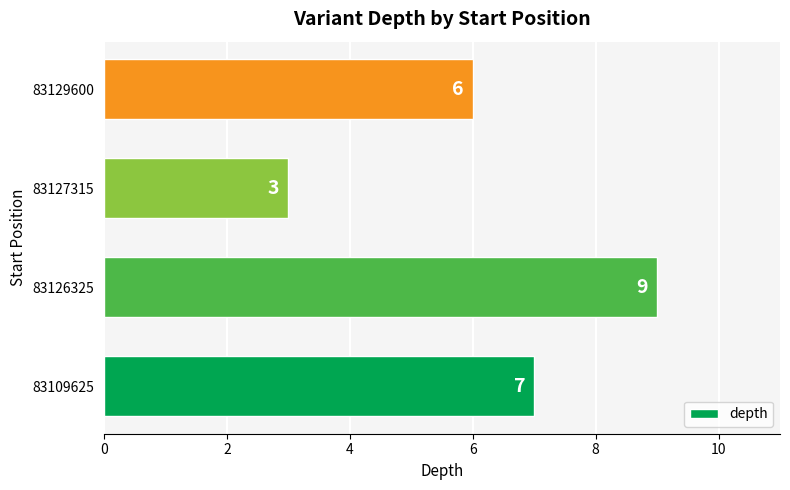

What is the sum of the values at 83109625 and 83129600?

13